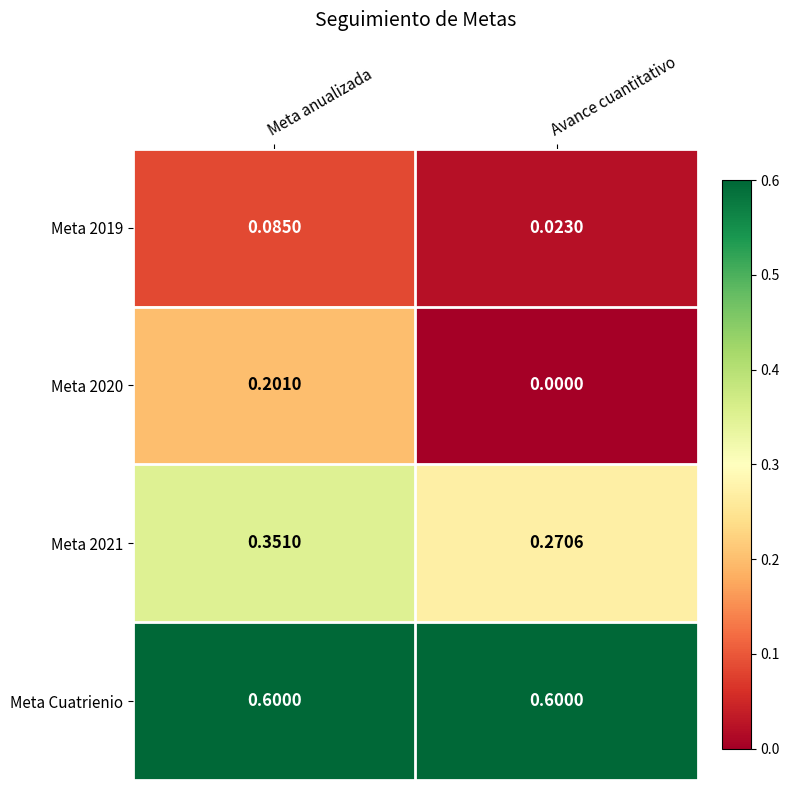

Rank the categories by Meta 2020 value from highest to lowest.

Meta anualizada, Avance cuantitativo